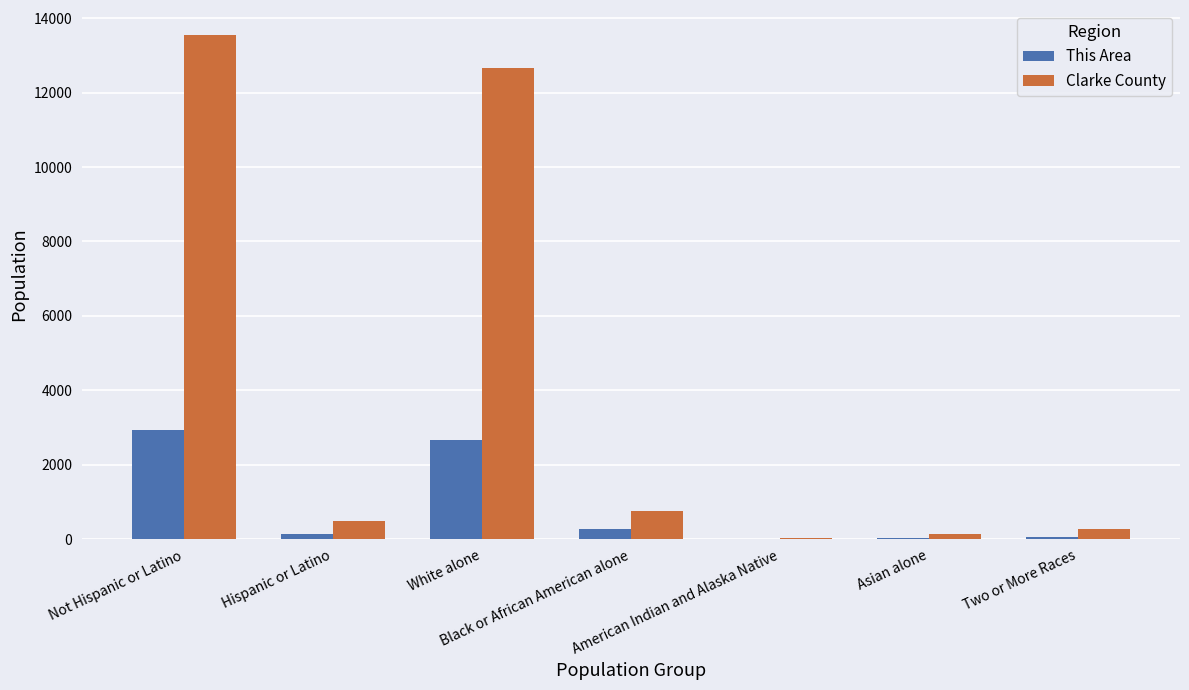

Which series has the largest total across all categories?

Clarke County